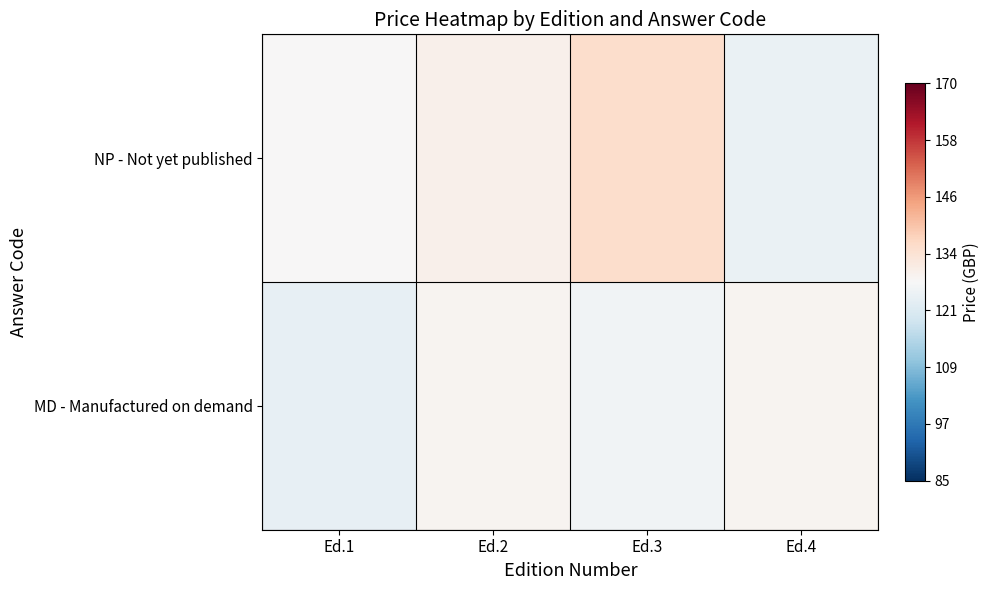

What is the minimum value shown in the chart?

124.0